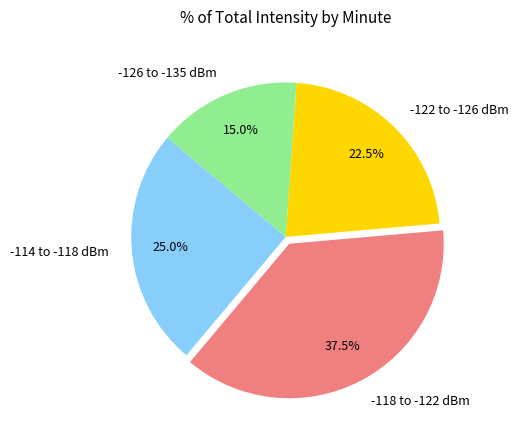

Does any single category account for the majority?

No